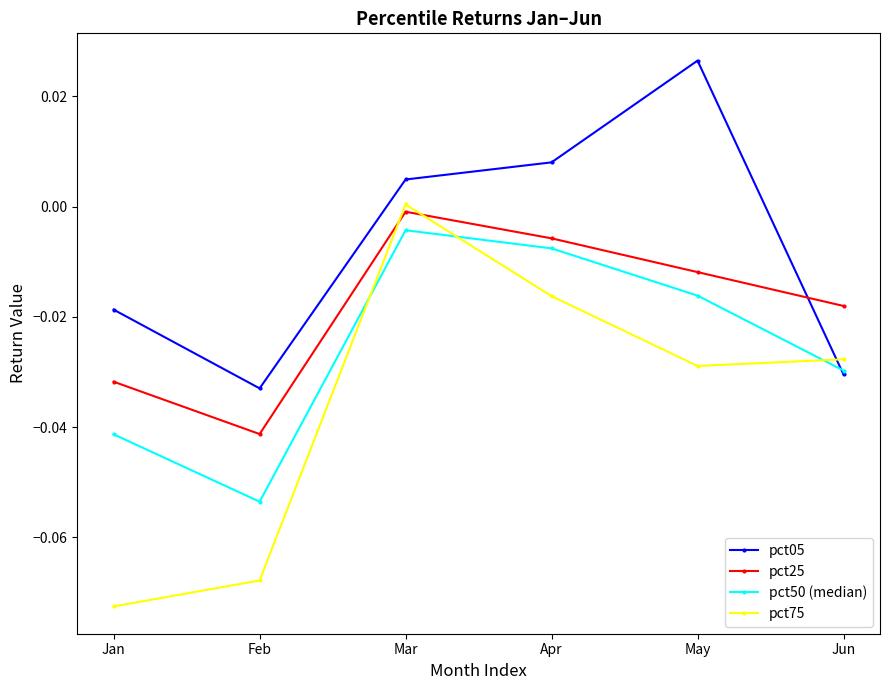

Rank the series by their average value, from highest to lowest.

pct05, pct25, pct50 (median), pct75